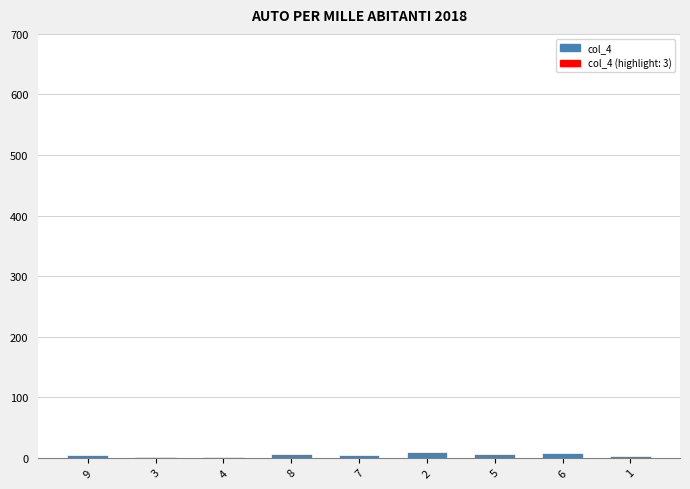

Rank the categories by value from highest to lowest.

2, 6, 8, 5, 9, 7, 1, 3, 4